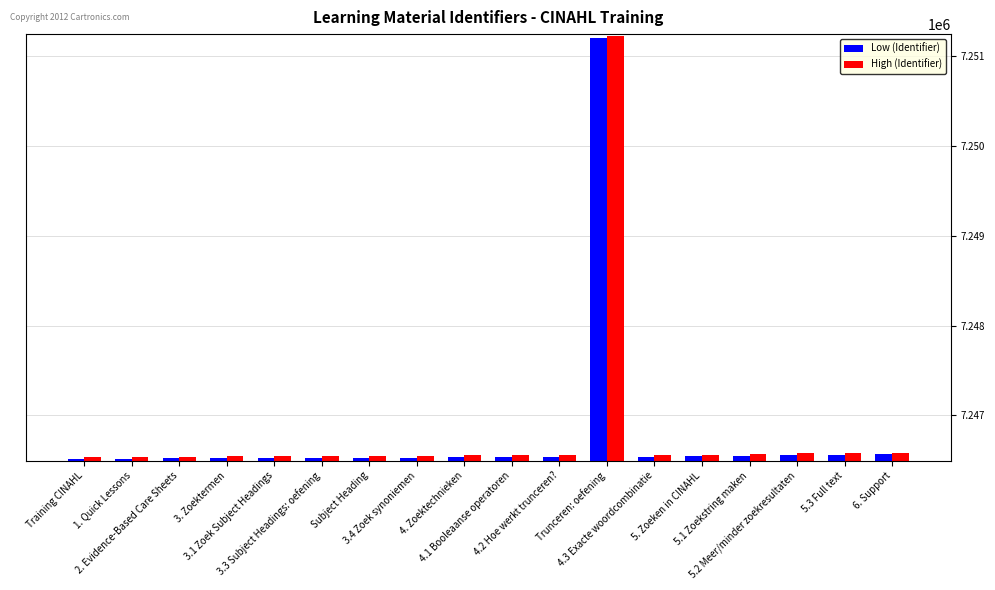

What is the maximum value for Low (Identifier)?

7251209